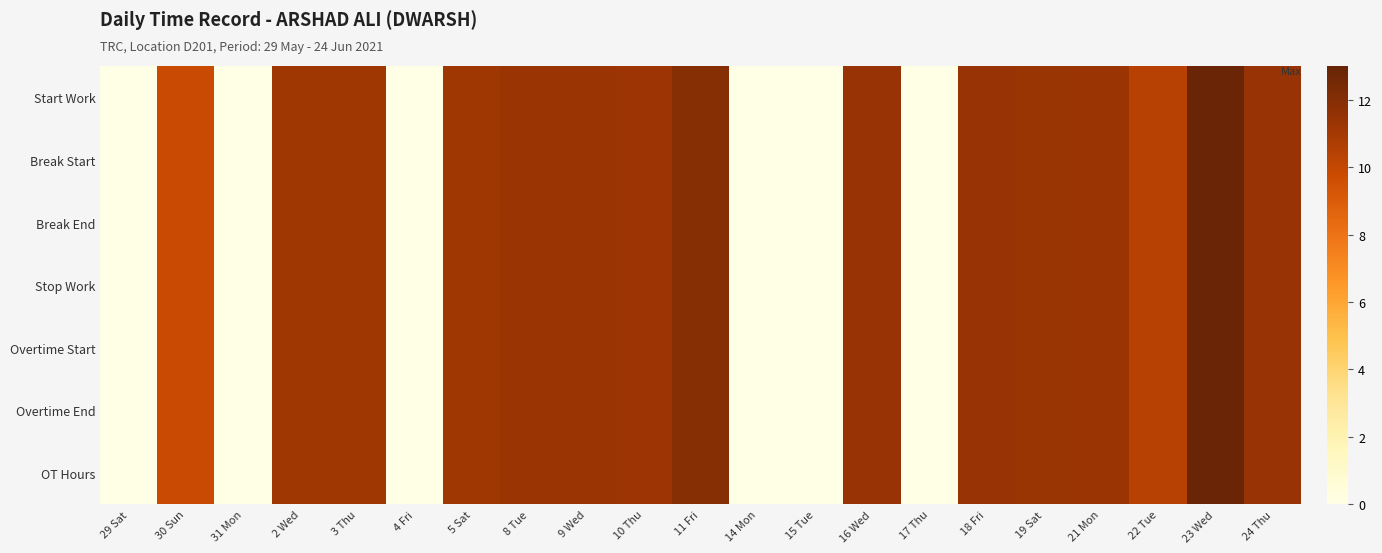

Which series has the widest spread of values?

Start Work